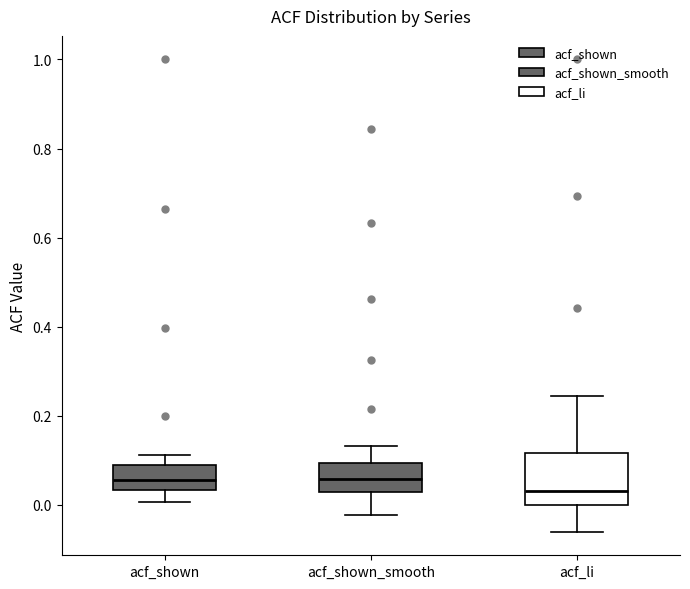

Comparing the boxes themselves (not the whiskers), which one is the tallest?

acf_li